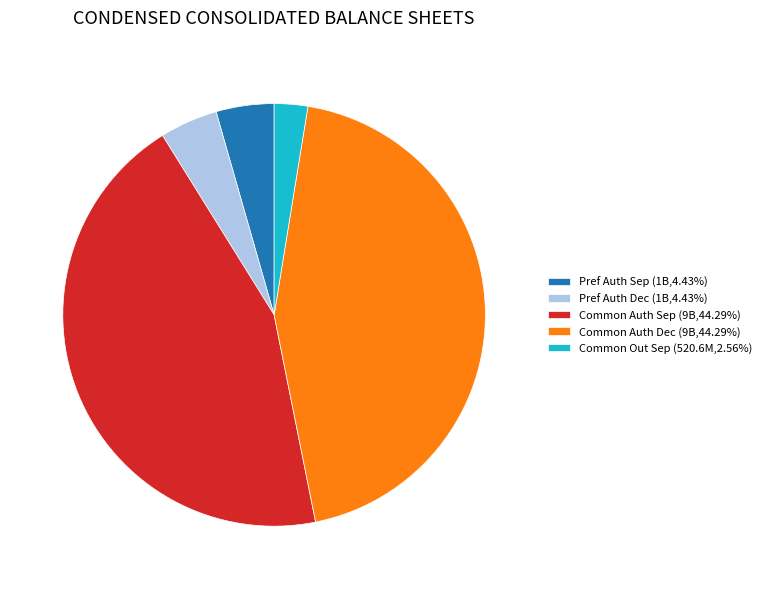

What is the ratio of the value at Common Auth Sep (9B,44.29%) to the value at Pref Auth Dec (1B,4.43%)?

10.0